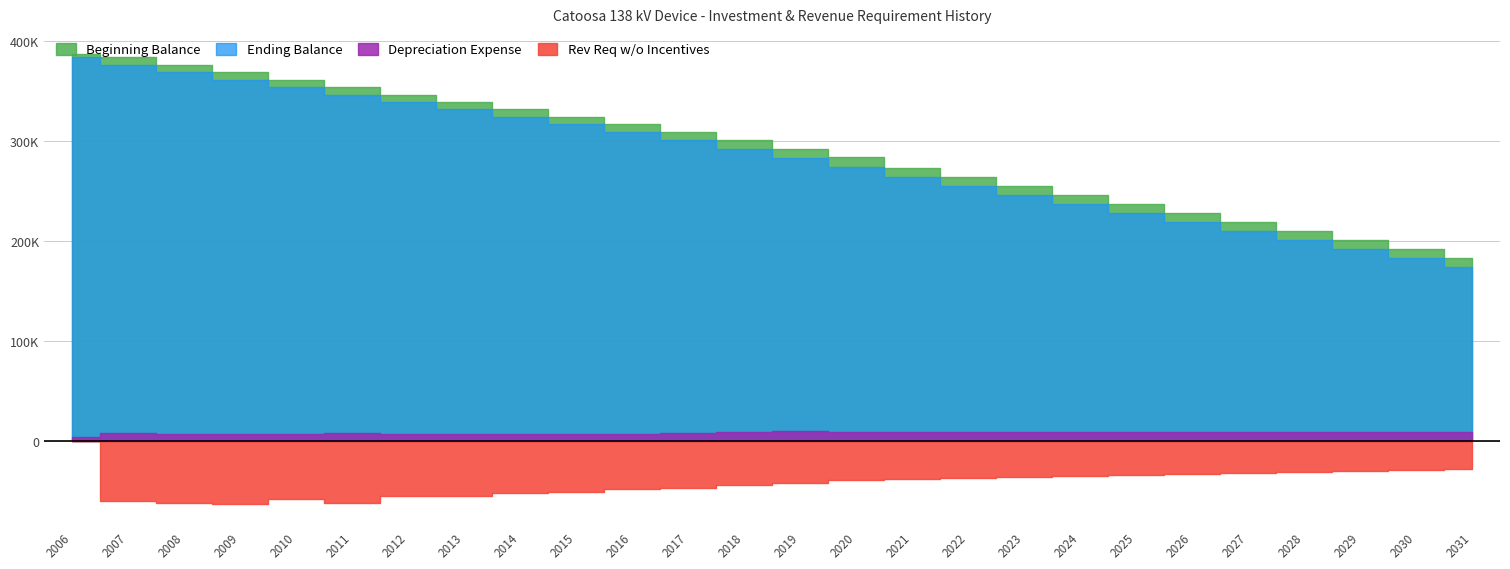

What is the maximum value shown in the chart?

387742